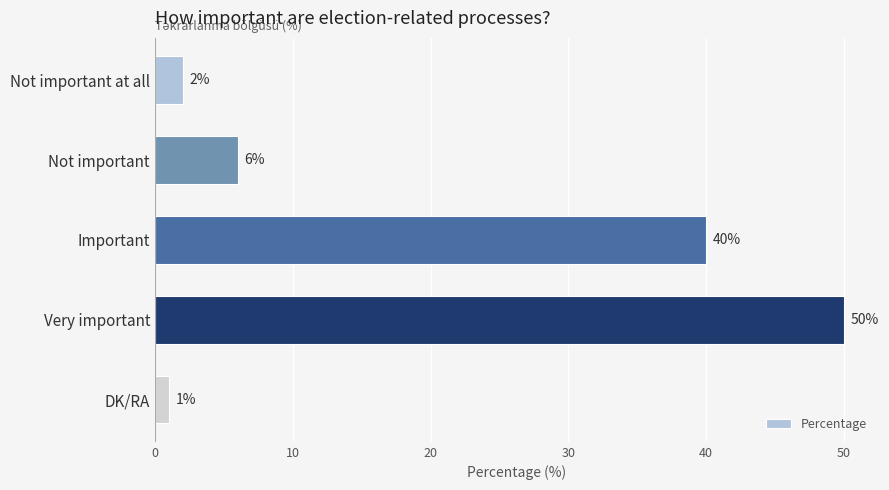

What is the sum of all values?

99